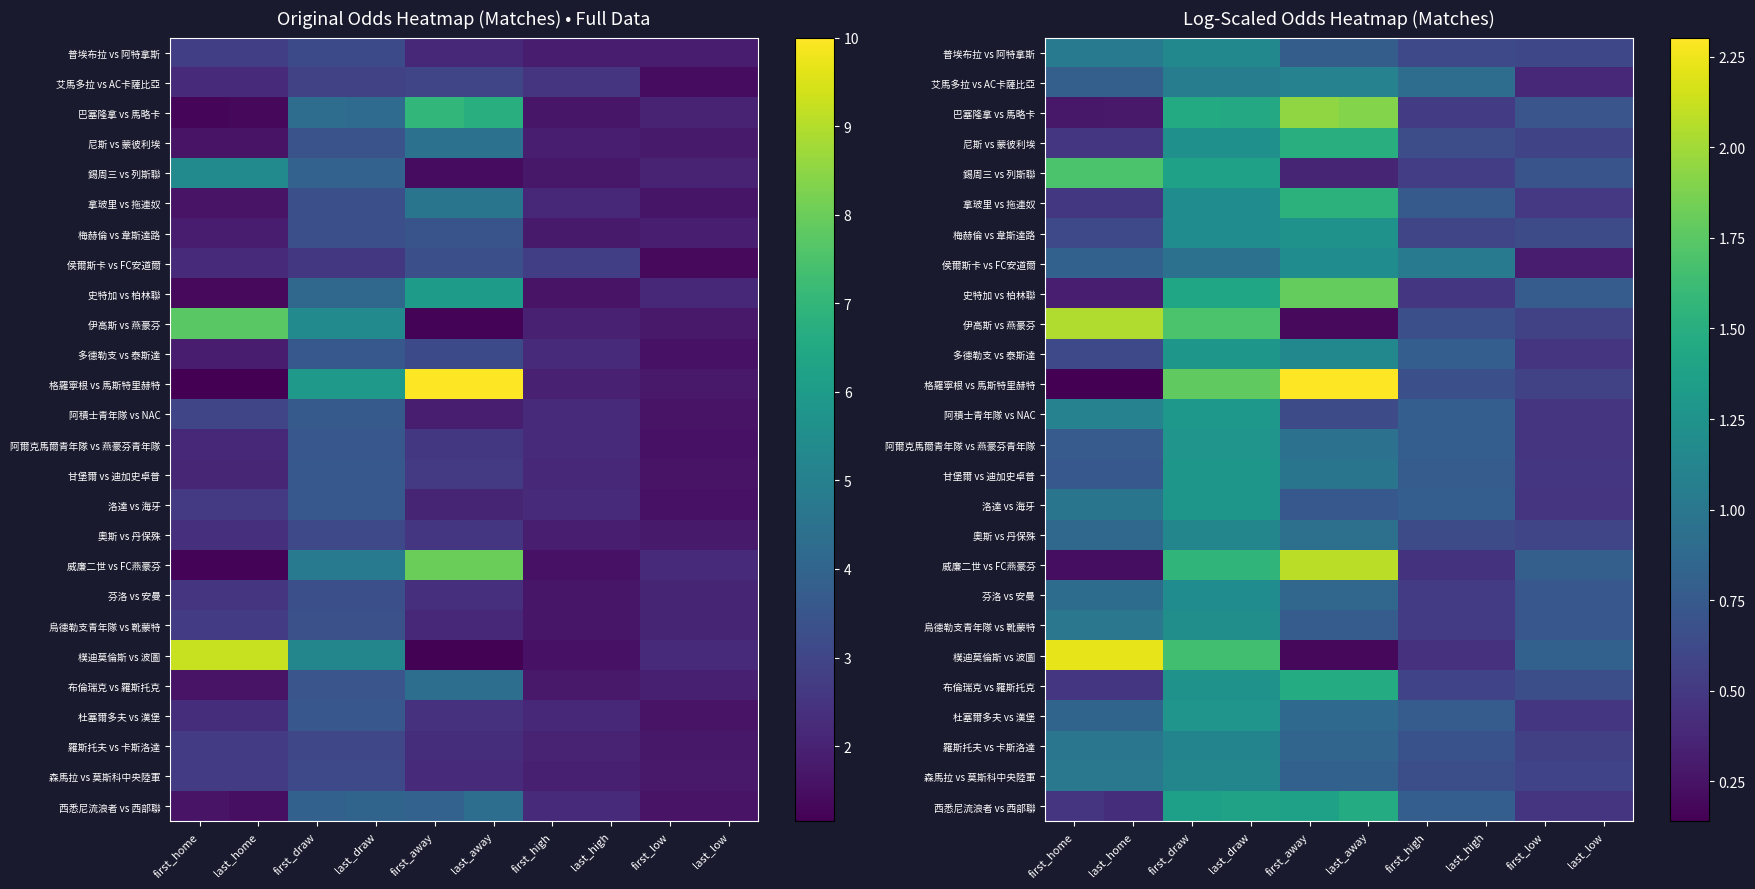

What is the total value across all series at first_high?

17.4